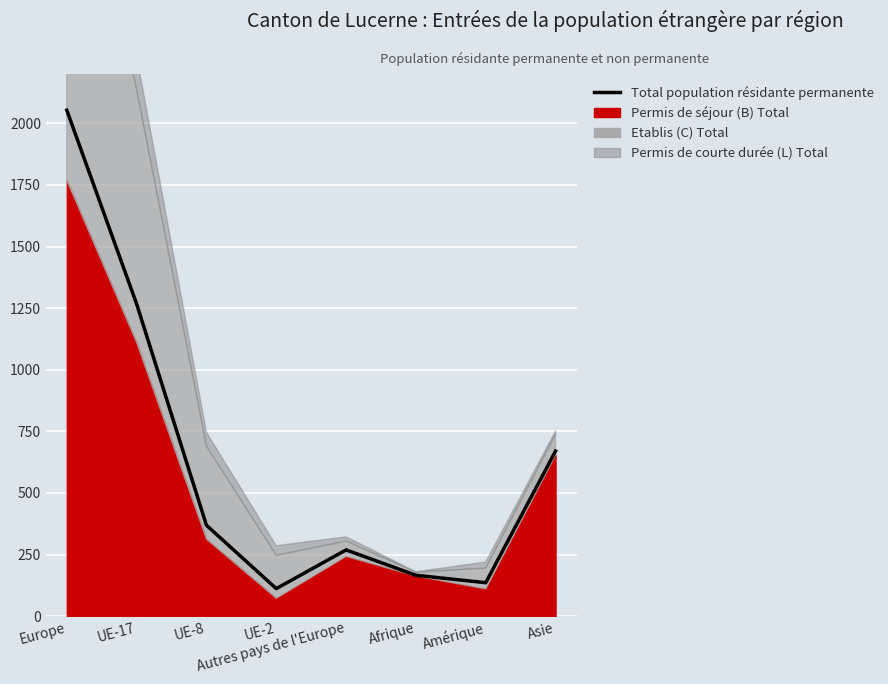

True or false: there are more than 1 points higher than both neighbors.

False